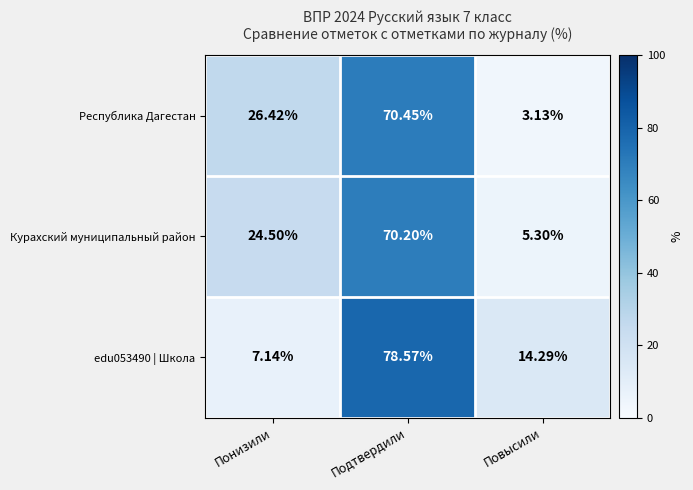

How many values in the Республика Дагестан series exceed 26?

2